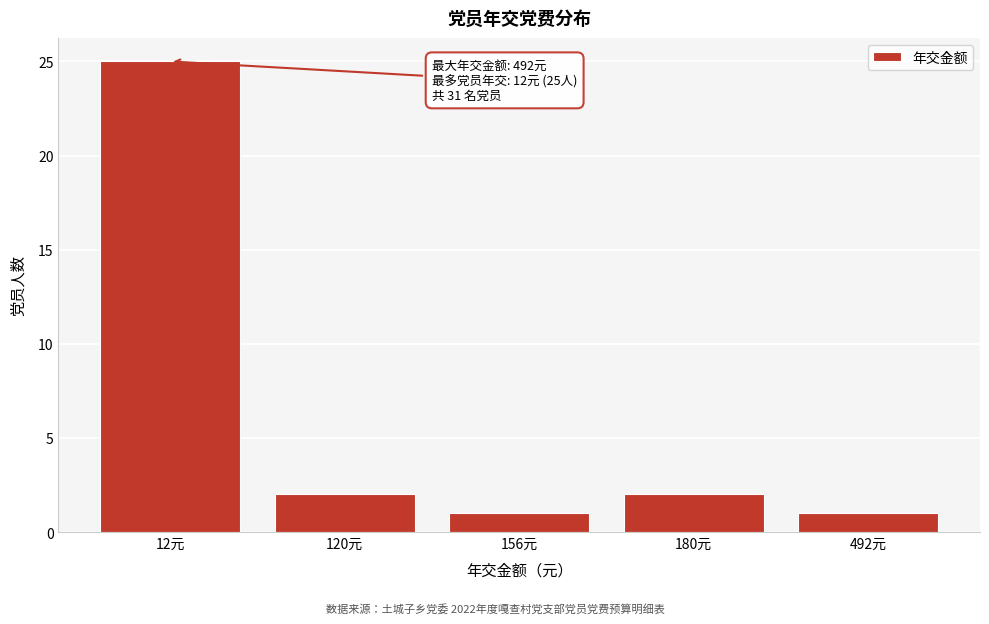

Reading left to right, extract all data points from this chart.

12元=25	120元=2	156元=1	180元=2	492元=1